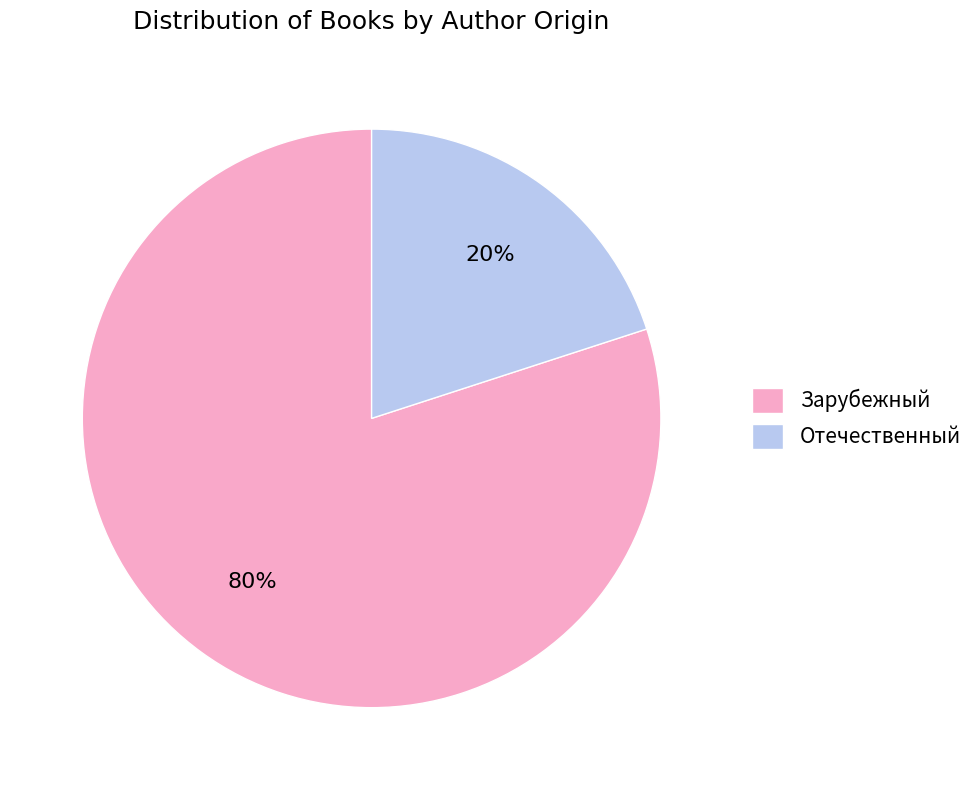

To the nearest percent, what is the combined percentage of Зарубежный and Отечественный?

100%